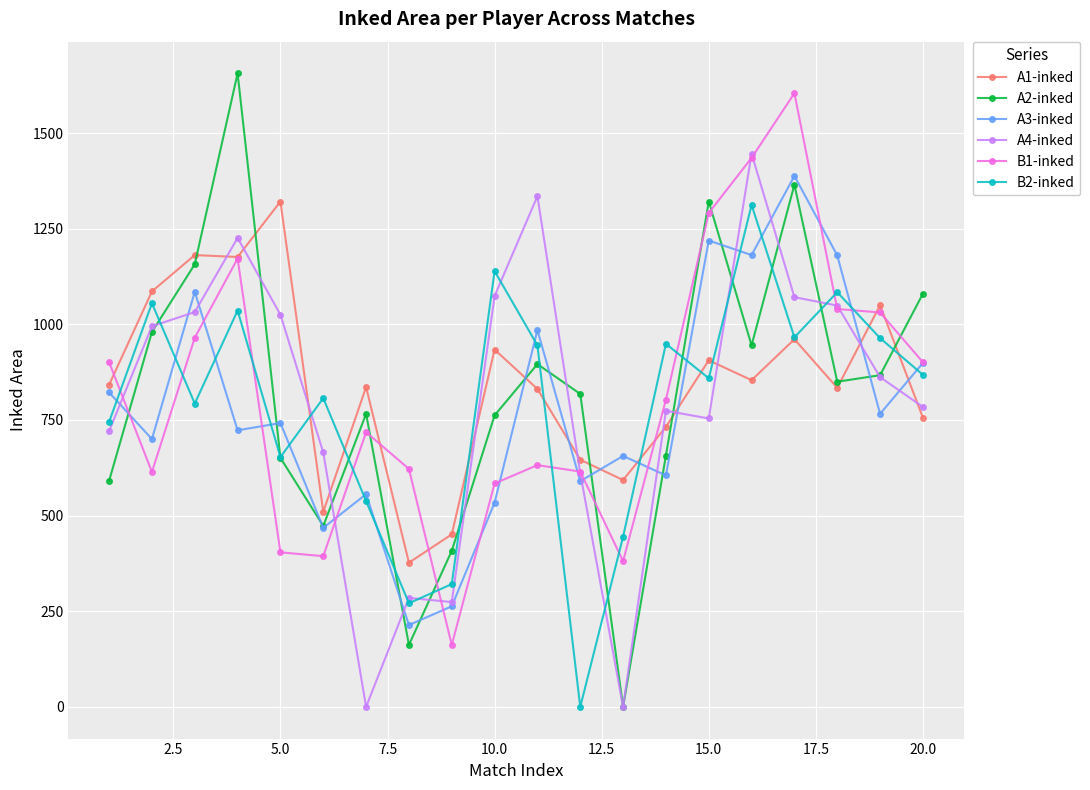

True or false: B2-inked and B1-inked cross at least once.

True